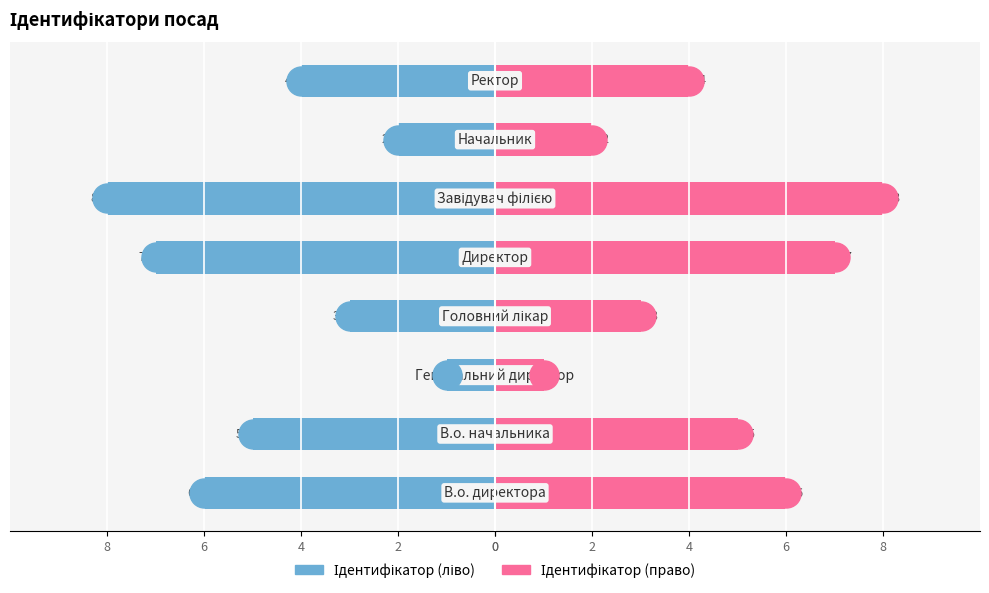

Read the Ідентифікатор (право) value at 8.

7